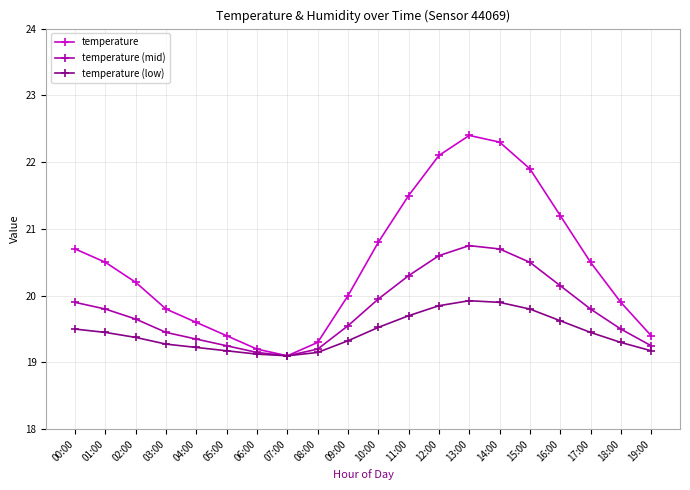

The value of temperature at 06:00 is 19.2. True or false?

True